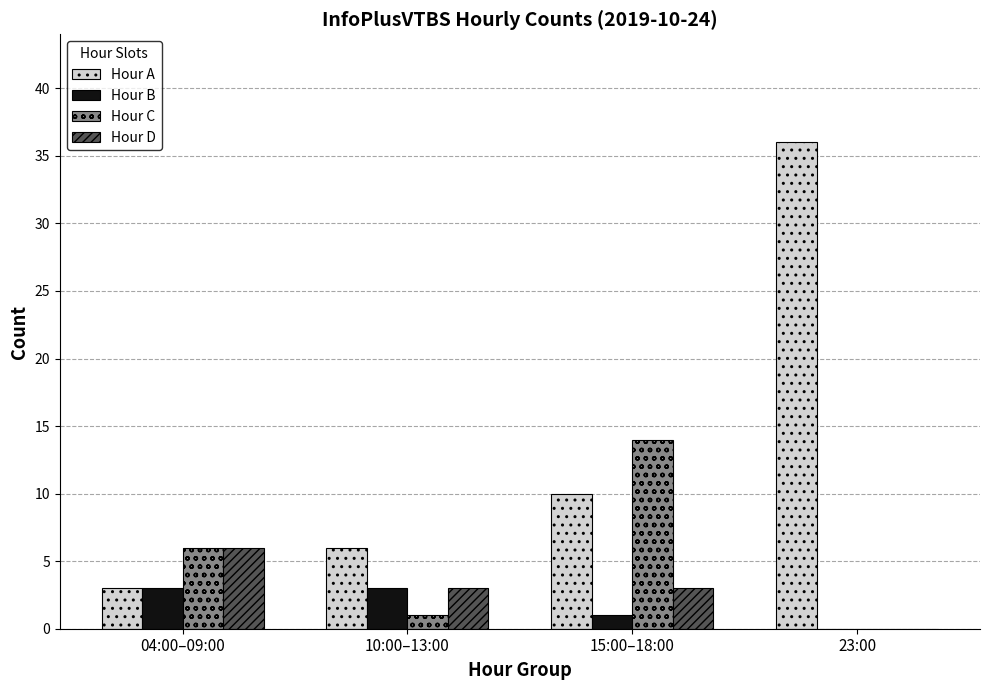

At which label does Hour C reach its peak?

15:00–18:00